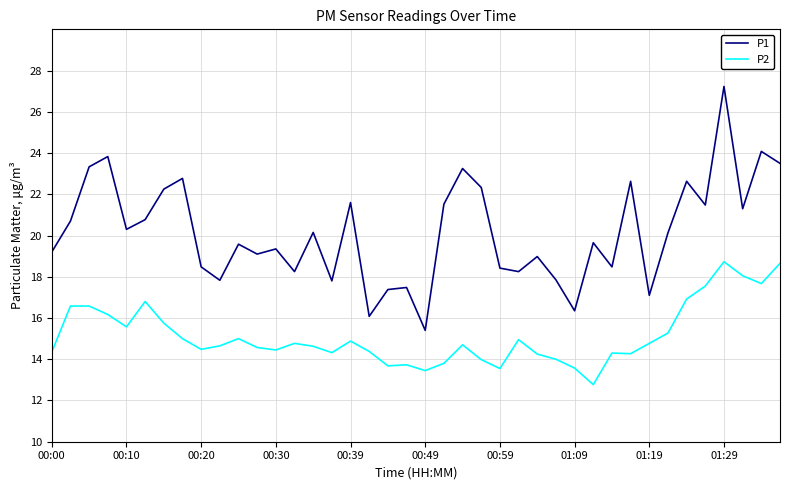

Is this an area chart (filled region under the line)?

No